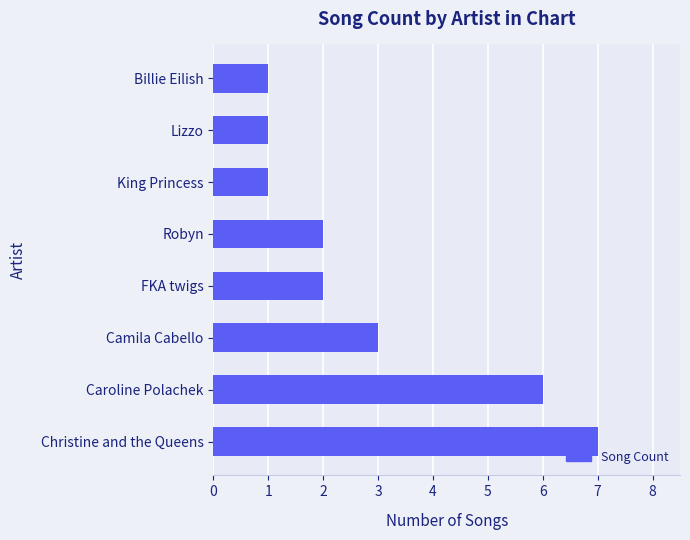

How many categories are shown in the chart?

8